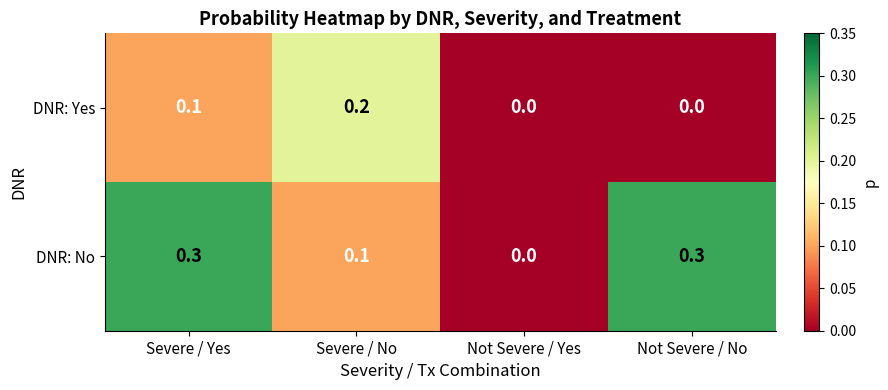

How many categories are shown in the chart?

4